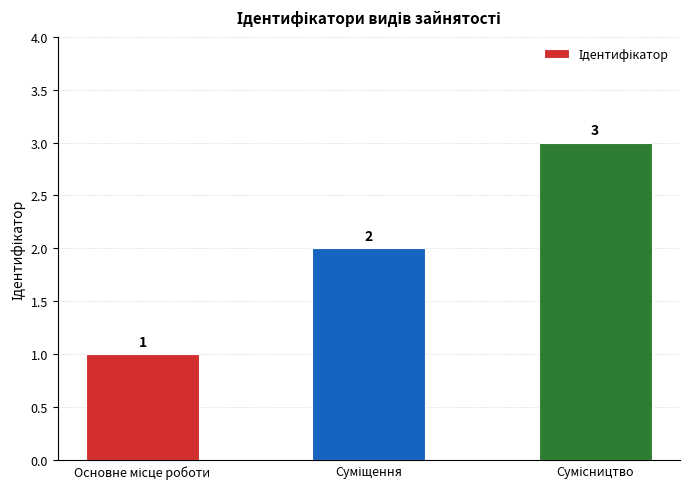

Reading left to right, transcribe all the data shown in this chart.

1	2	3